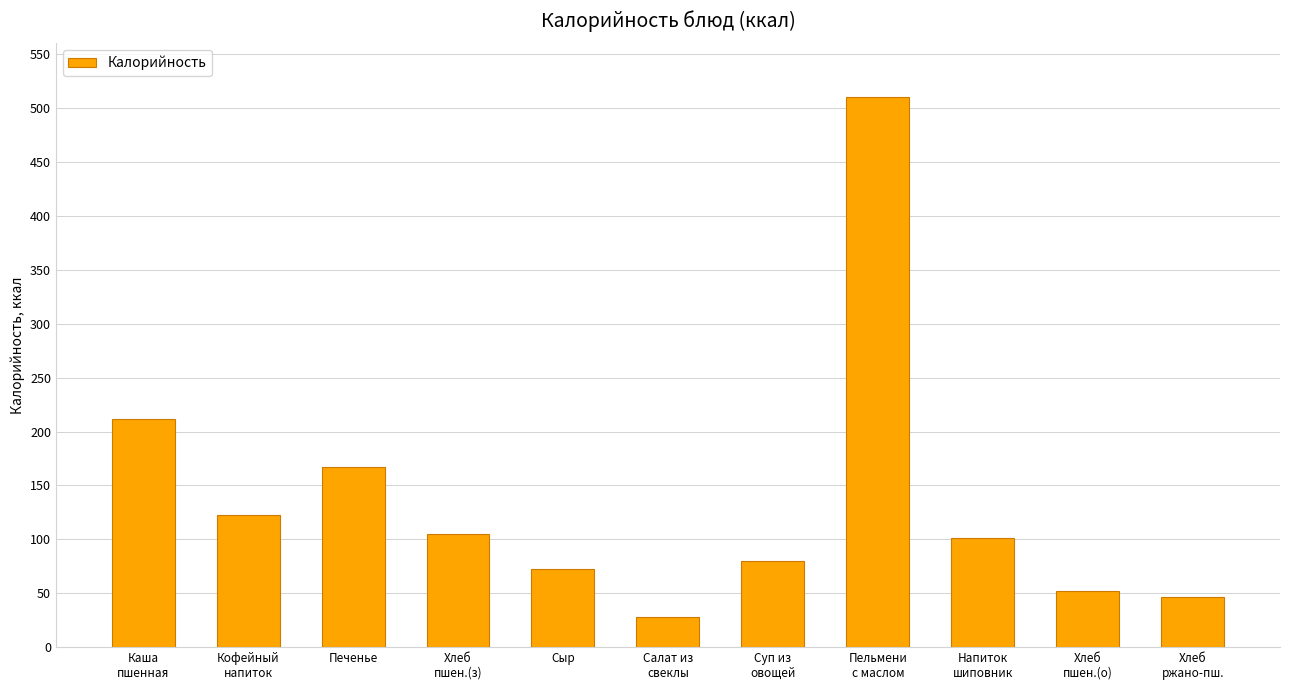

What is the change in value from Сыр to Суп из
овощей?

+6.9